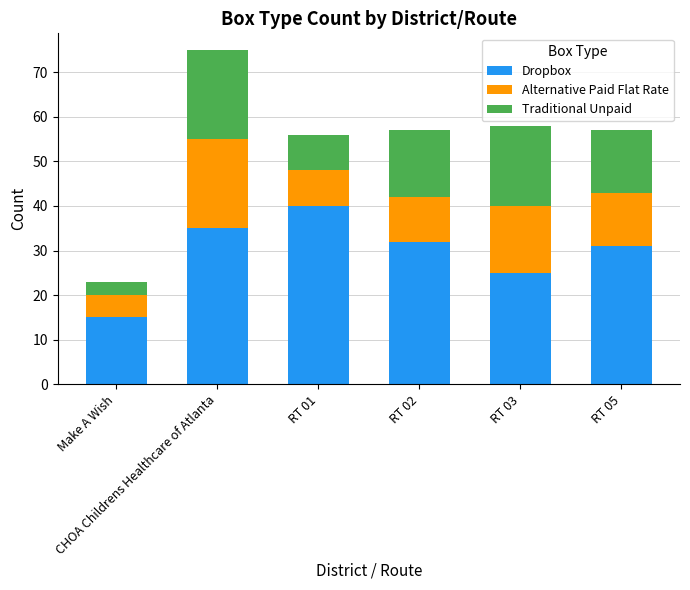

At which category is the sum across all series the highest?

CHOA Childrens Healthcare of Atlanta